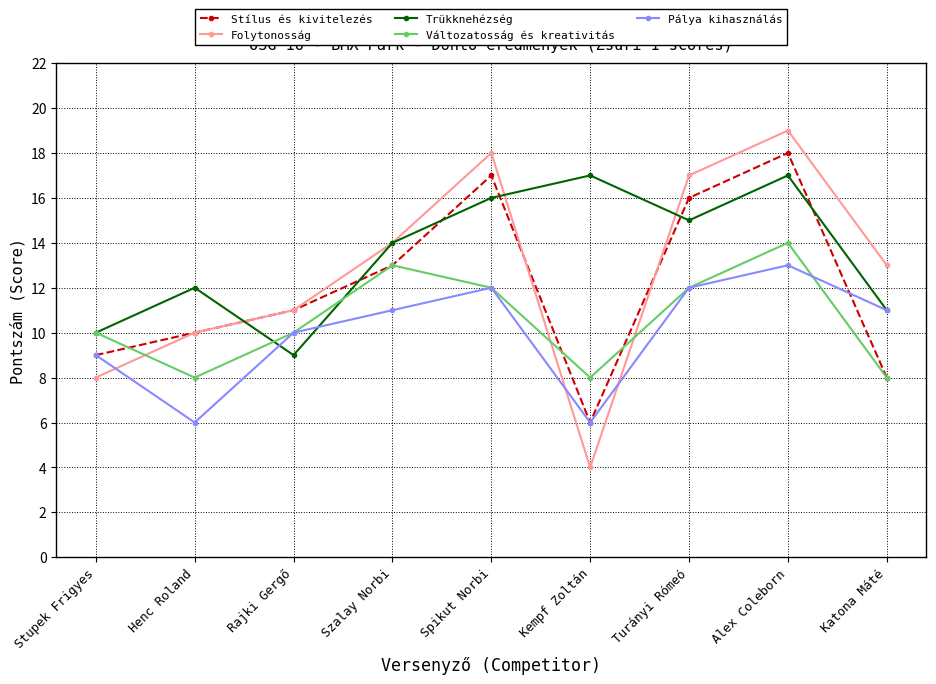

What is the difference between the second highest and second lowest values in the Változatosság és kreativitás series?

5